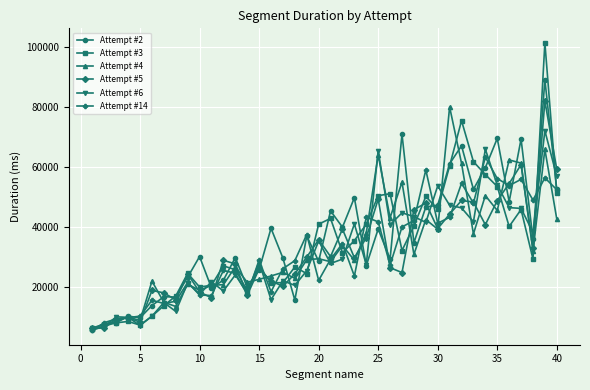

Which series has the widest spread of values?

Attempt #3